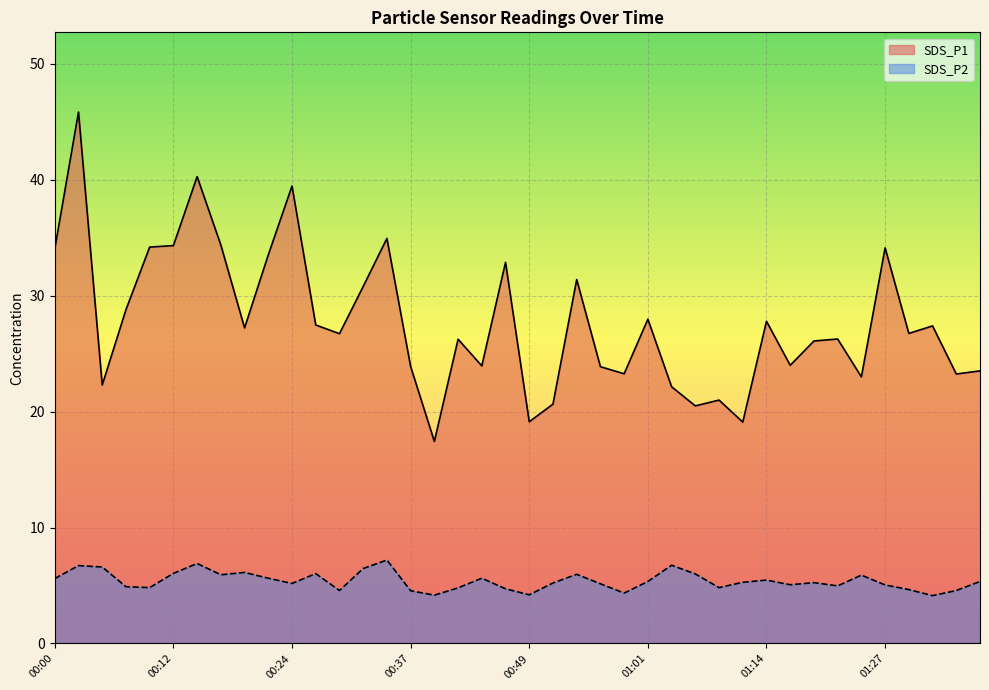

True or false: SDS_P2 and SDS_P1 cross at least once.

False